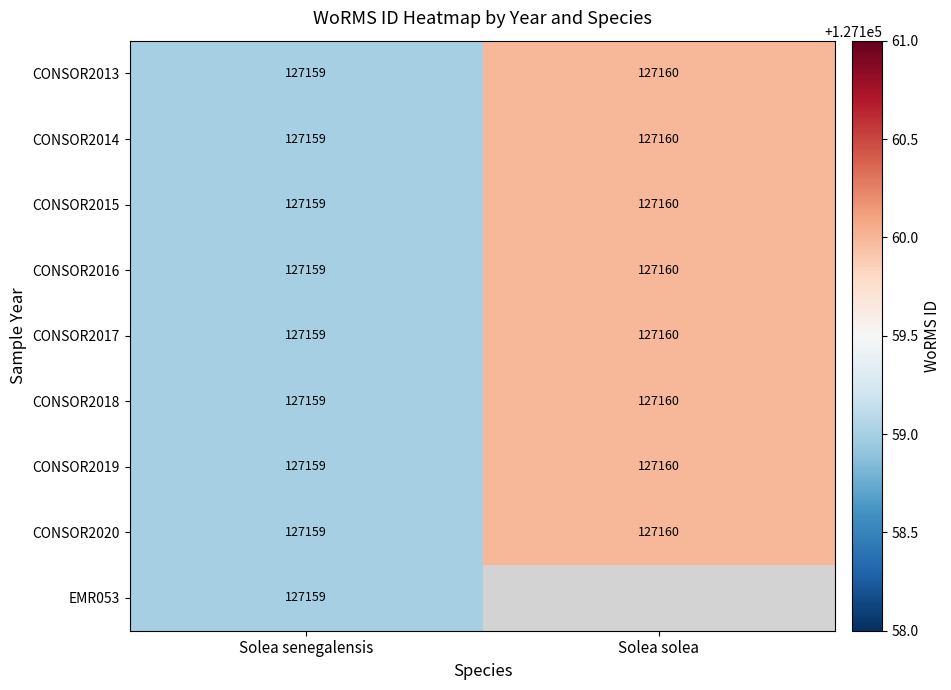

True or false: EMR053 has a value of 127159 at Solea senegalensis.

True